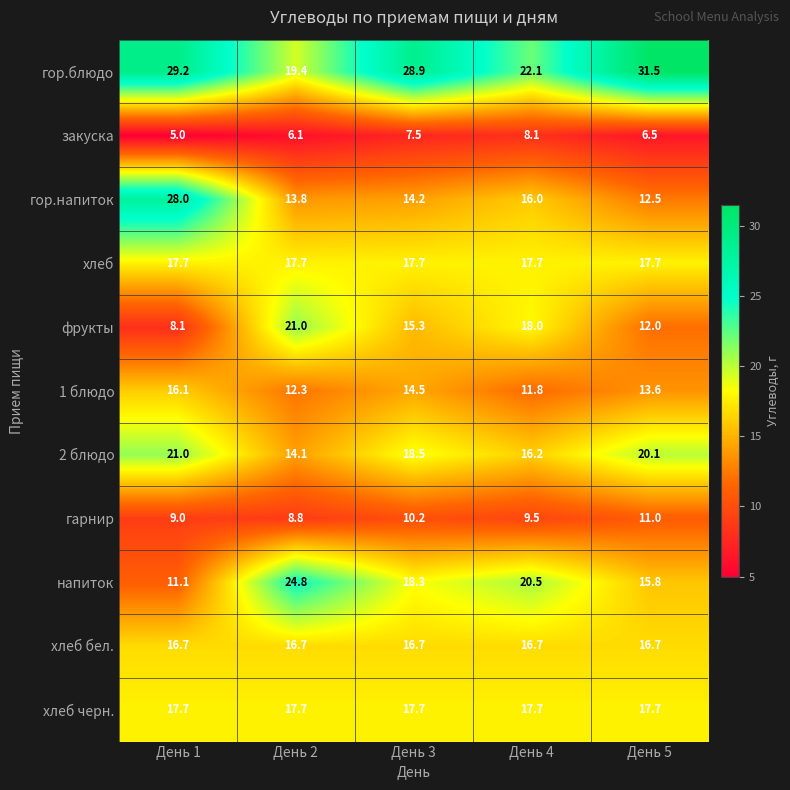

The value of гор.блюдо at День 3 is 28.9. True or false?

True